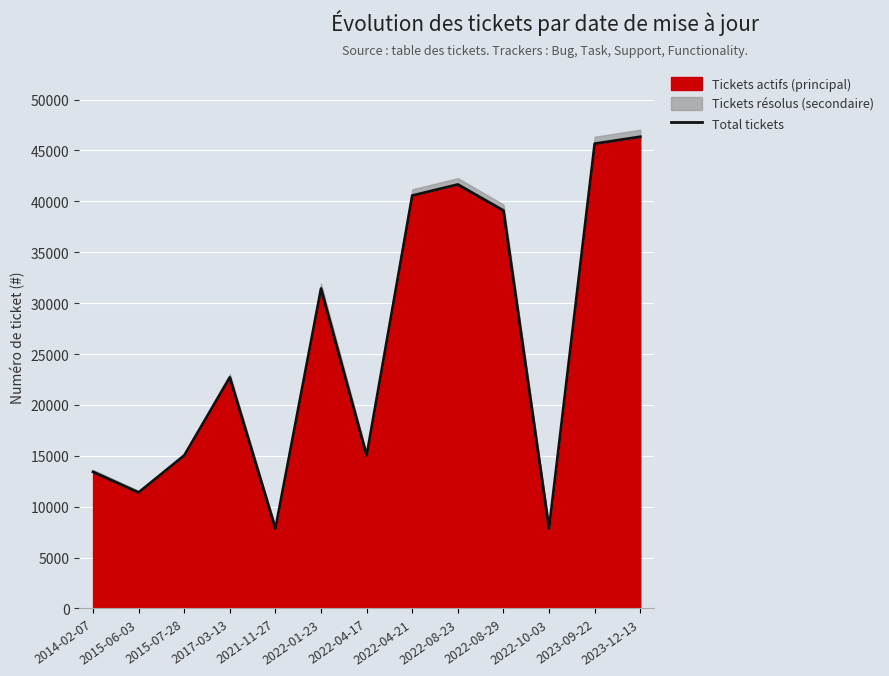

Which label corresponds to the smallest value in the chart?

2021-11-27